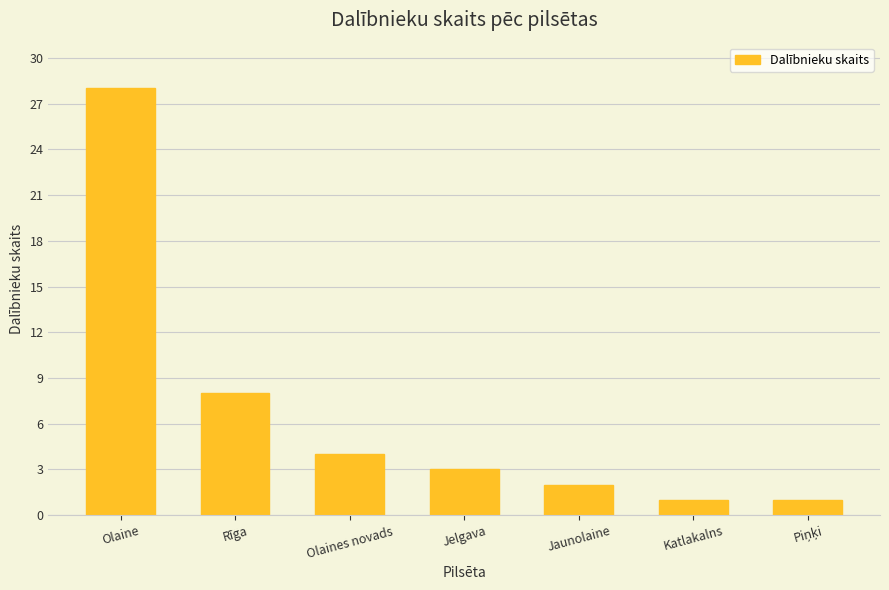

What is the value of the 1st bar from the left?

28